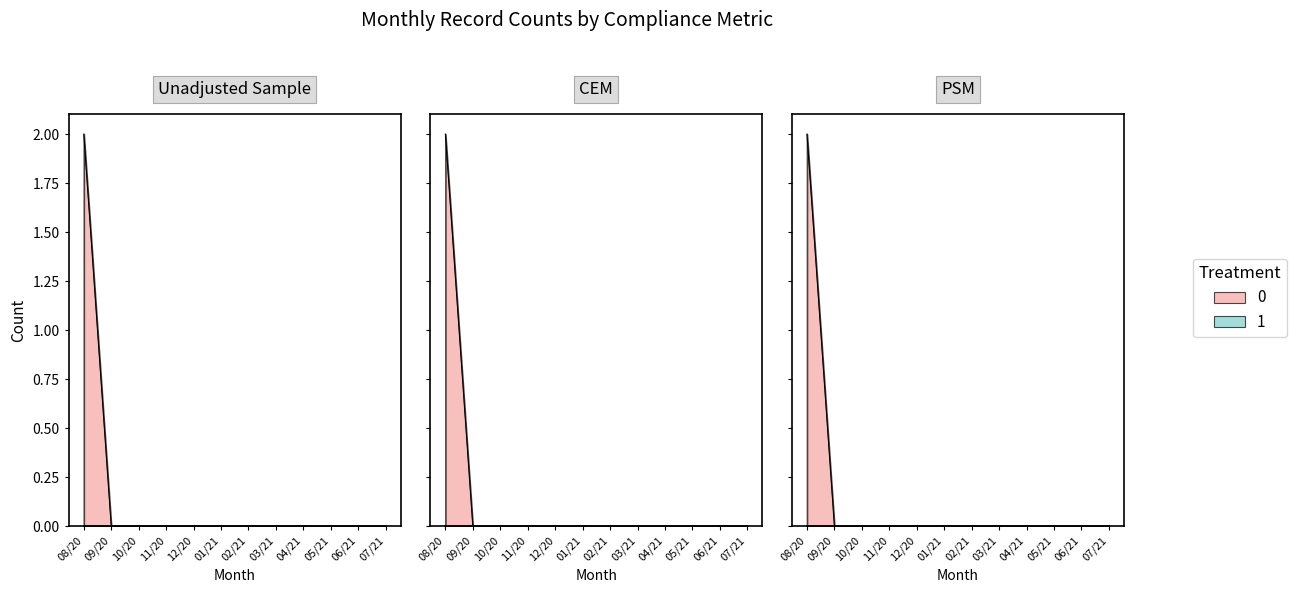

The Count of N/A series shows 0 at 2021-01-01. True or false?

True